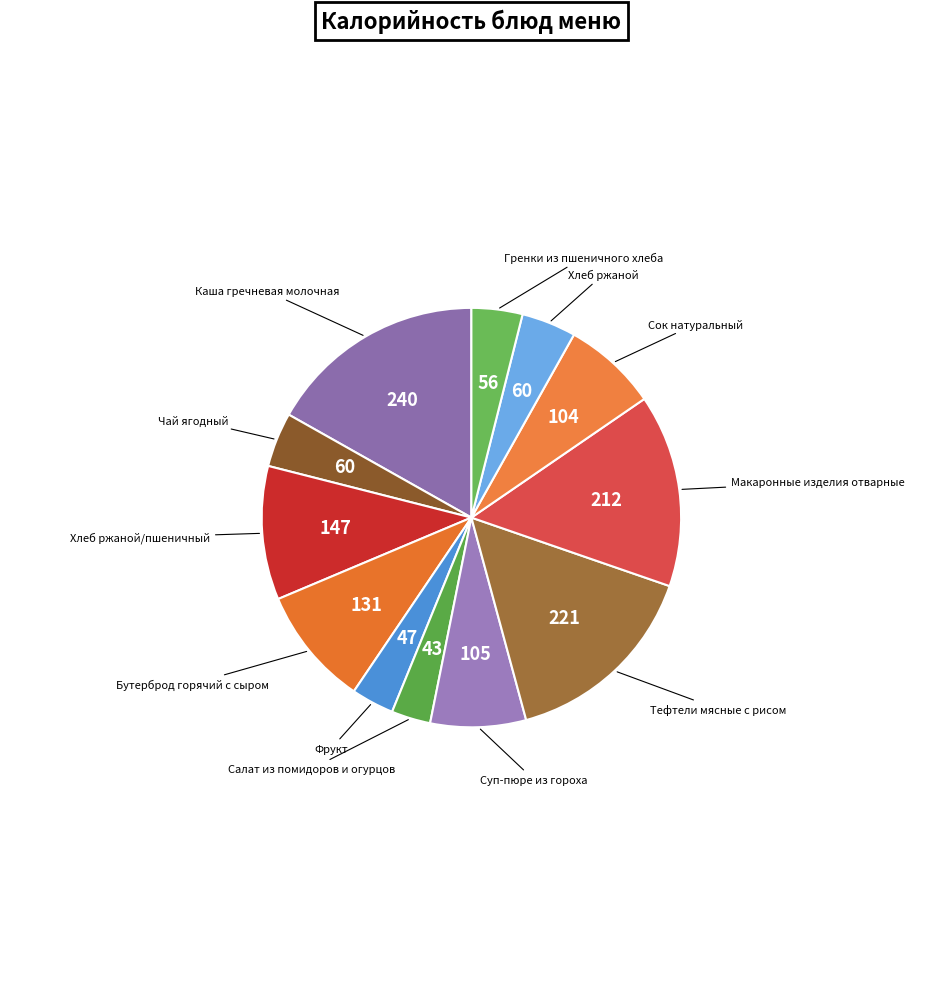

Combined, do Салат из помидоров и огурцов and Макаронные изделия отварные account for over 50%?

No